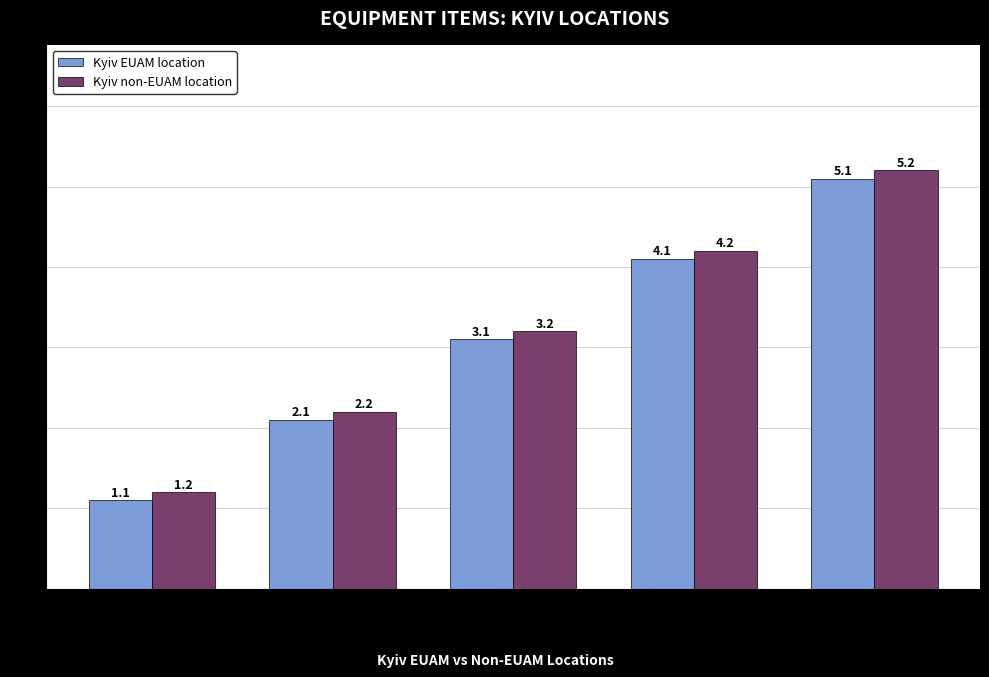

What is the label of the 5th bar from the left?

Central control unit